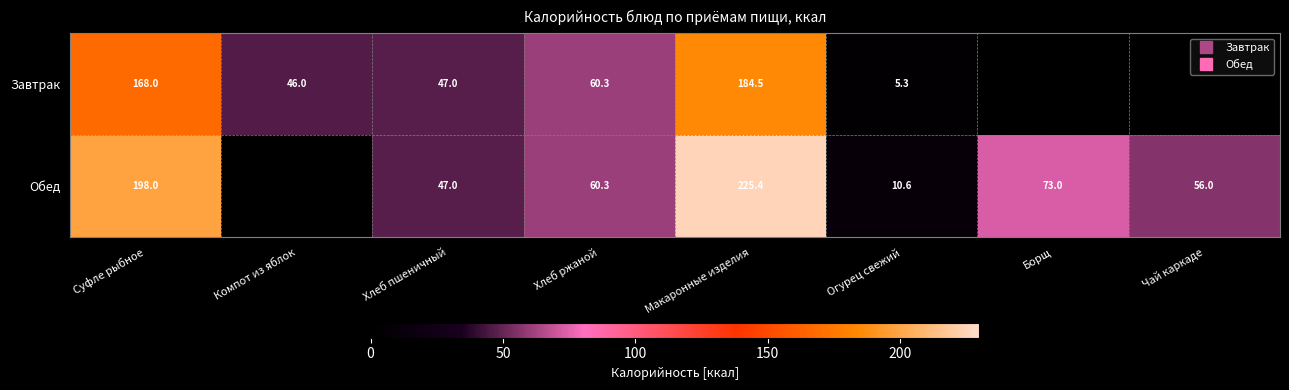

What is the average value of the Обед series?

83.8